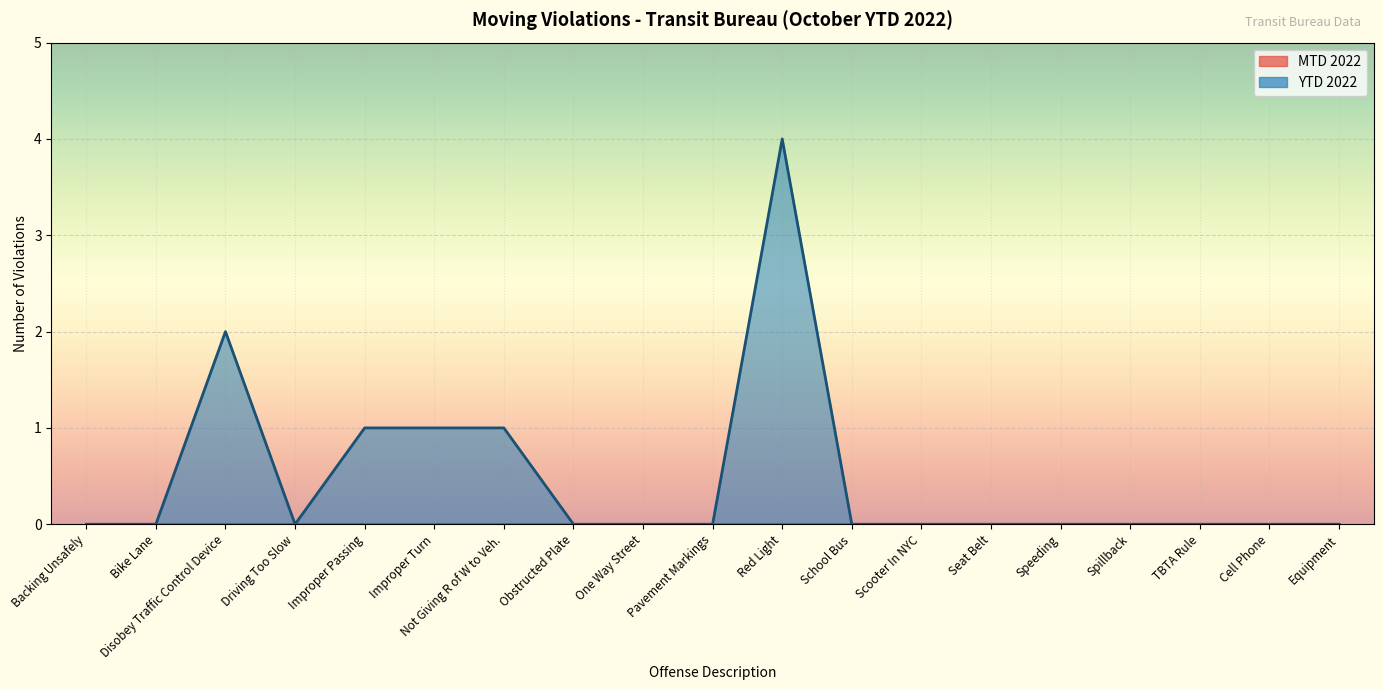

What is the label of the 11th point from the left?

Red Light